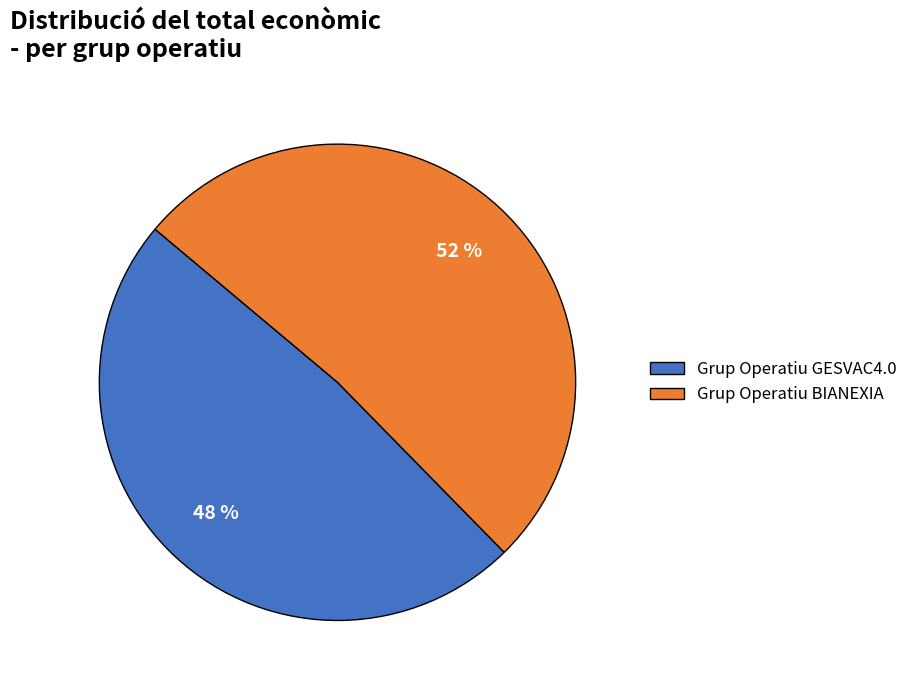

Between Grup Operatiu BIANEXIA and Grup Operatiu GESVAC4.0, which is larger?

Grup Operatiu BIANEXIA